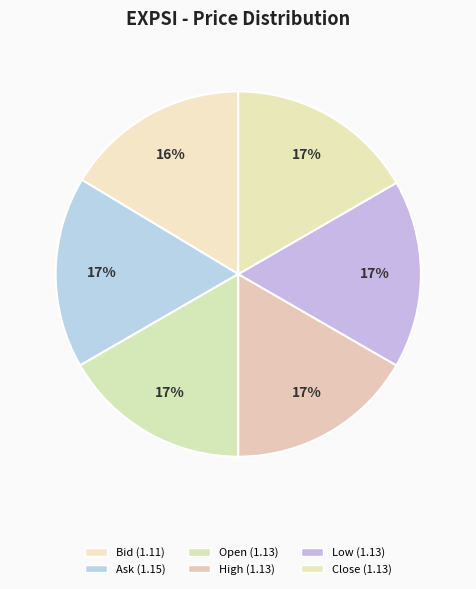

Does Ask represent more than half of the total?

No